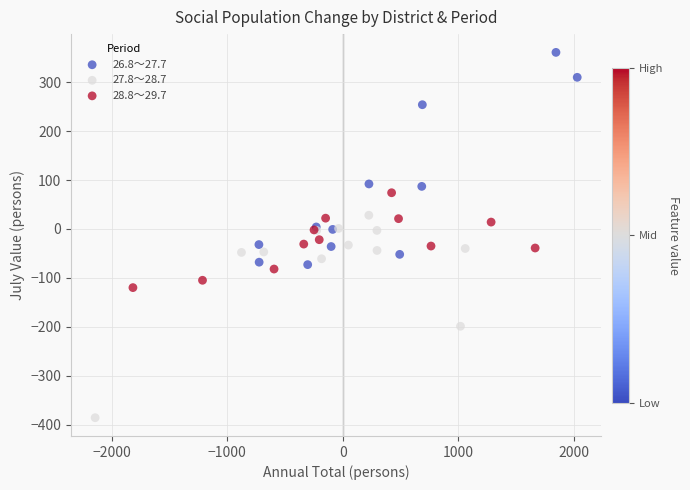

Which series has the widest spread of Y values?

26.8～27.7